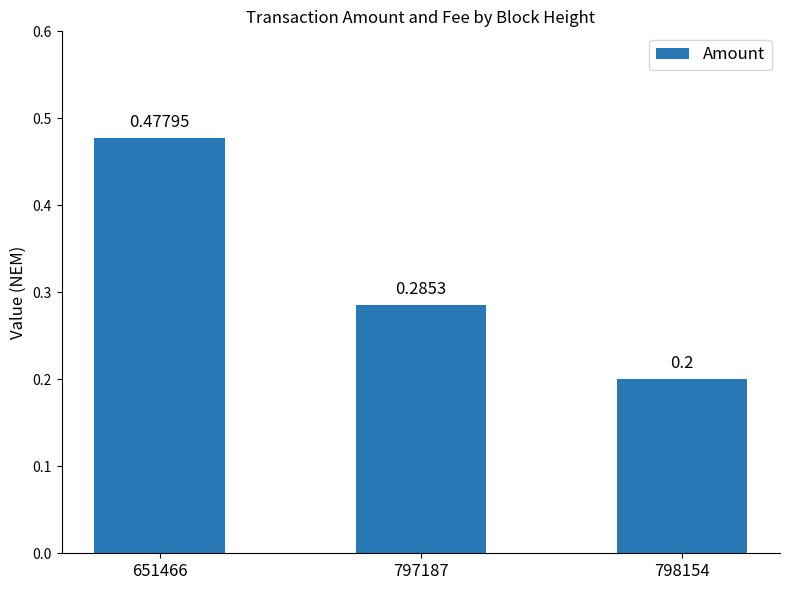

List the labels in order of value, largest first.

651466, 797187, 798154